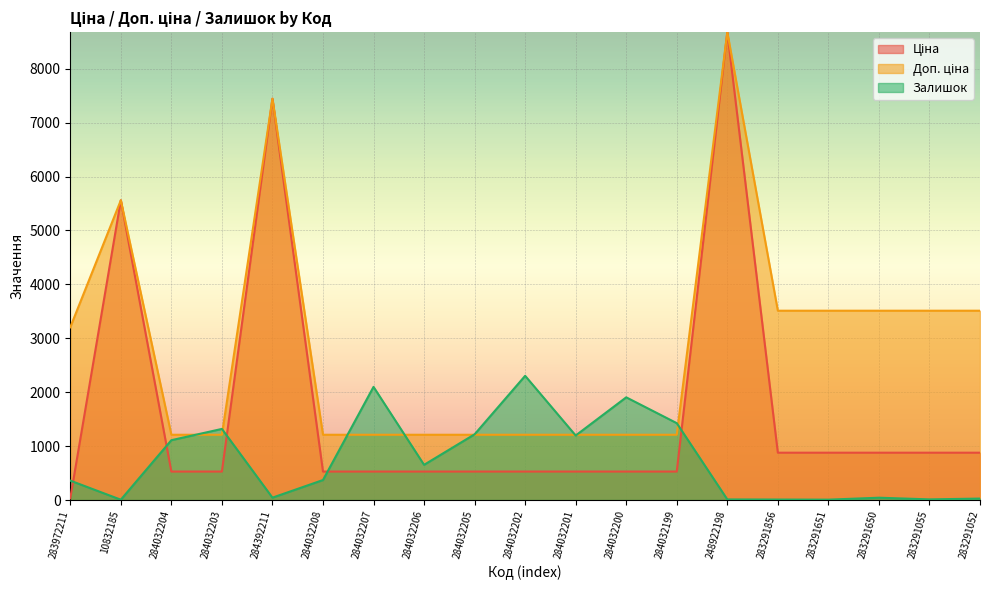

True or false: Залишок has more than 2 interior local peaks.

True